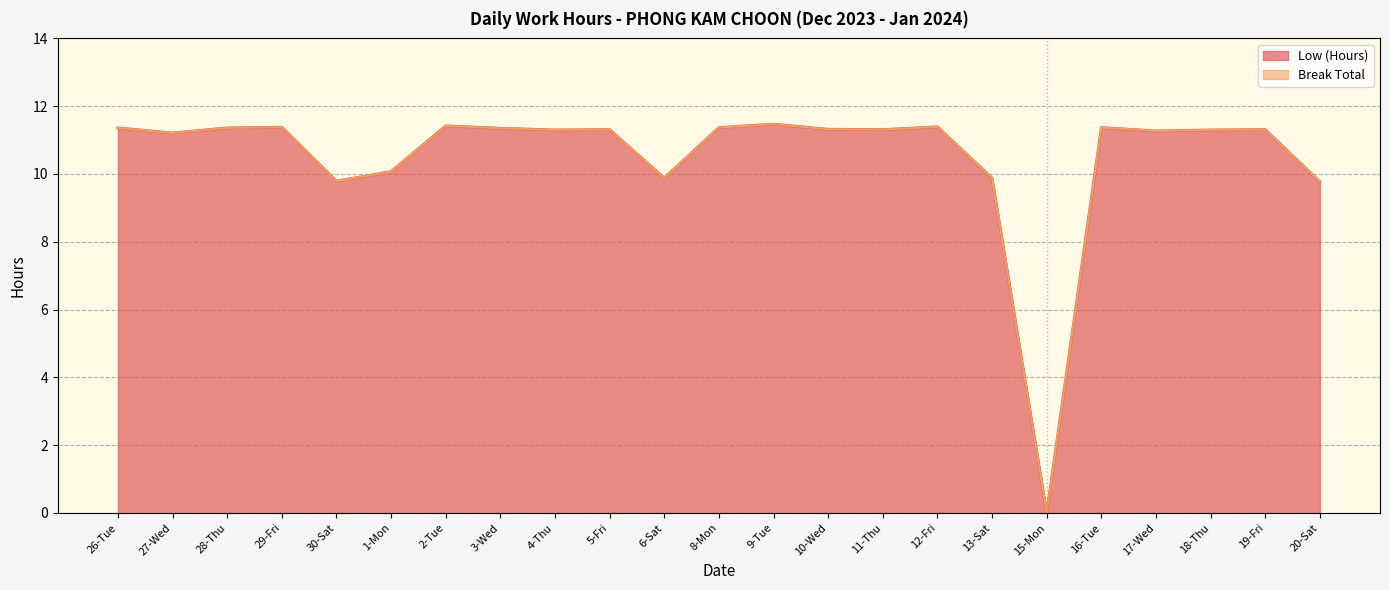

At which category does the data reach its first local valley?

27-Wed